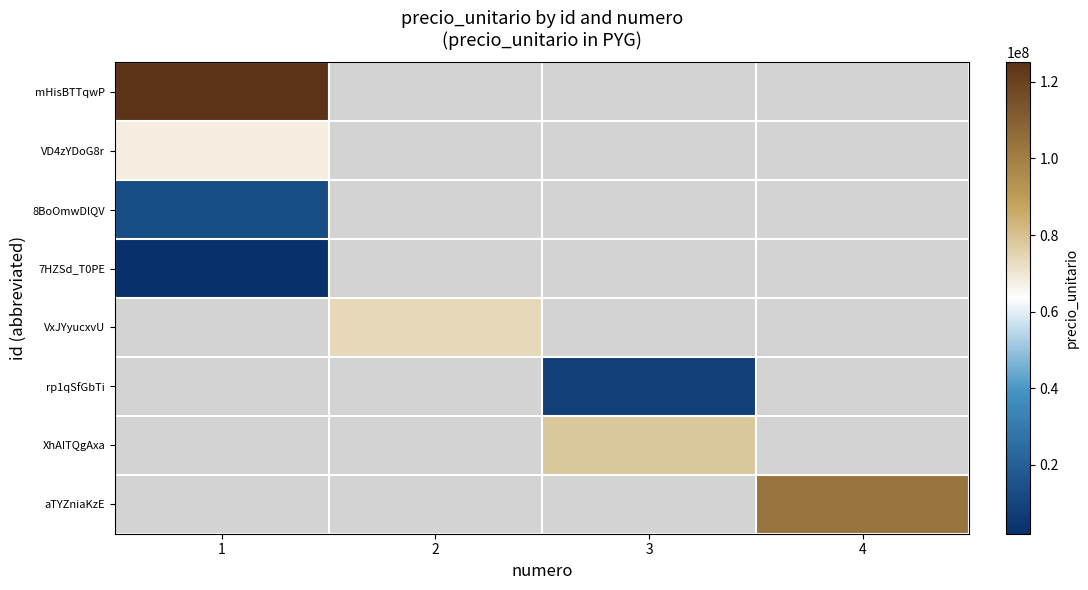

Between 4 and 2, which is larger?

4